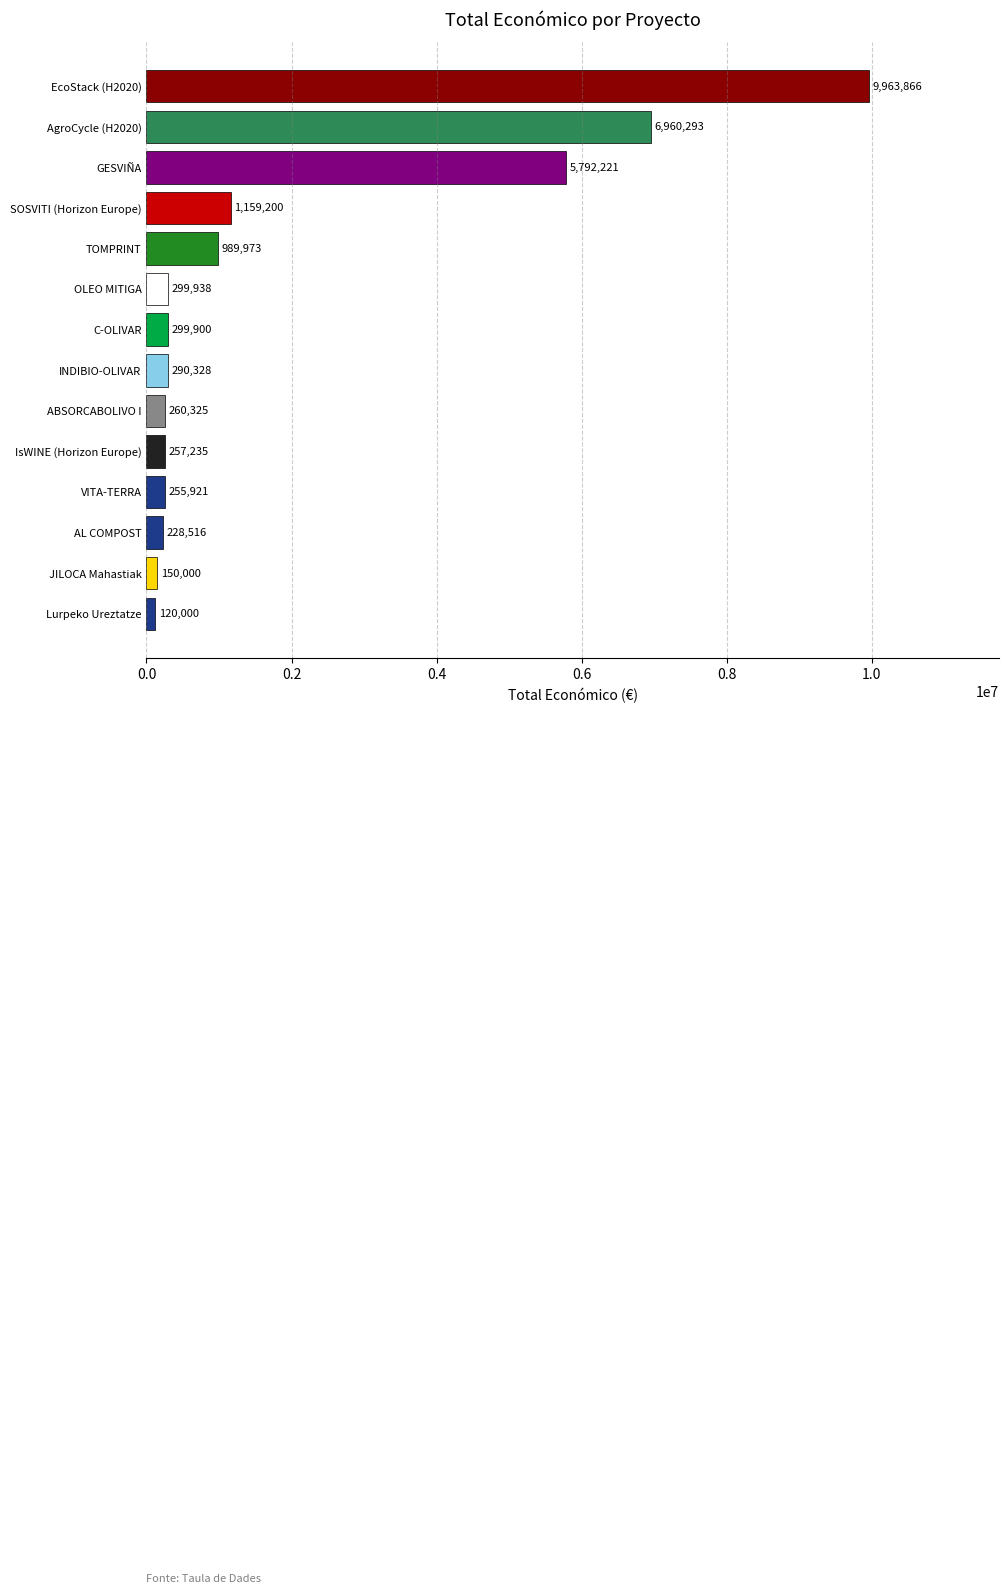

Rank the categories by value from lowest to highest.

Lurpeko Ureztatze, JILOCA Mahastiak, AL COMPOST, VITA-TERRA, IsWINE (Horizon Europe), ABSORCABOLIVO I, INDIBIO-OLIVAR, C-OLIVAR, OLEO MITIGA, TOMPRINT, SOSVITI (Horizon Europe), GESVIÑA, AgroCycle (H2020), EcoStack (H2020)